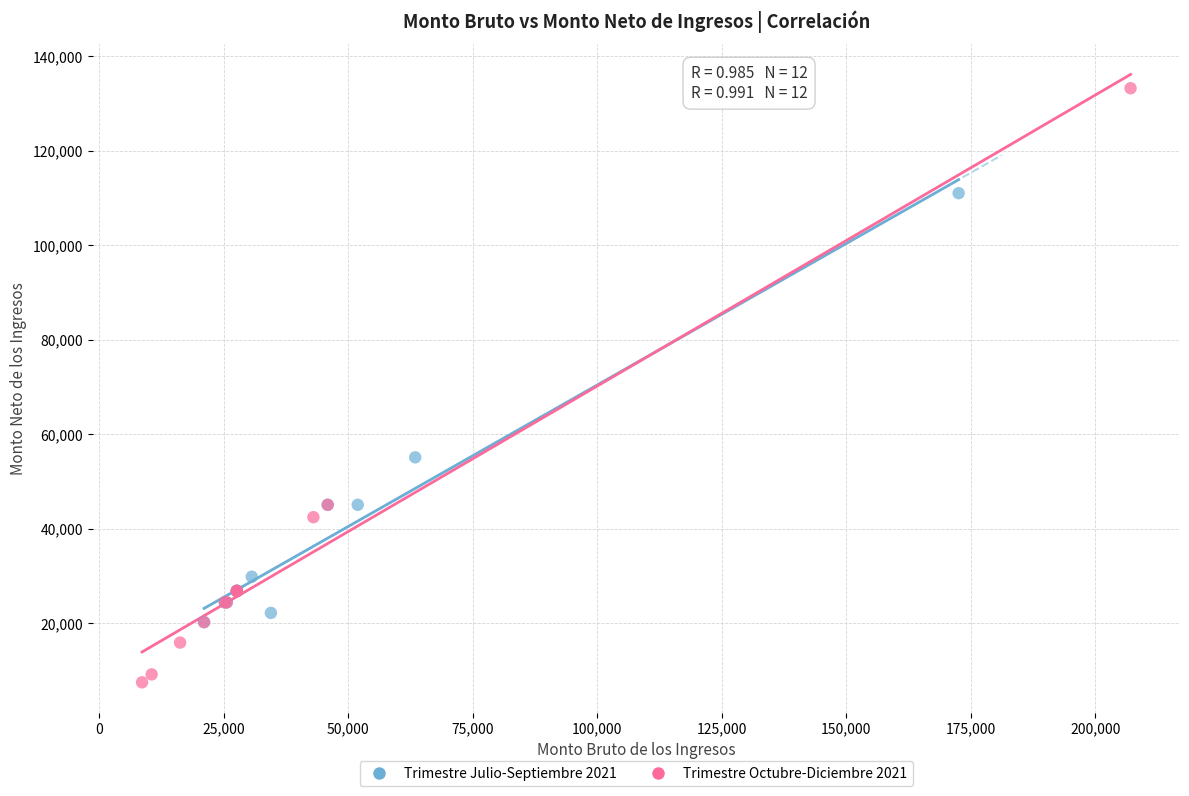

Which series contains the lowest Y value?

Trimestre Octubre-Diciembre 2021